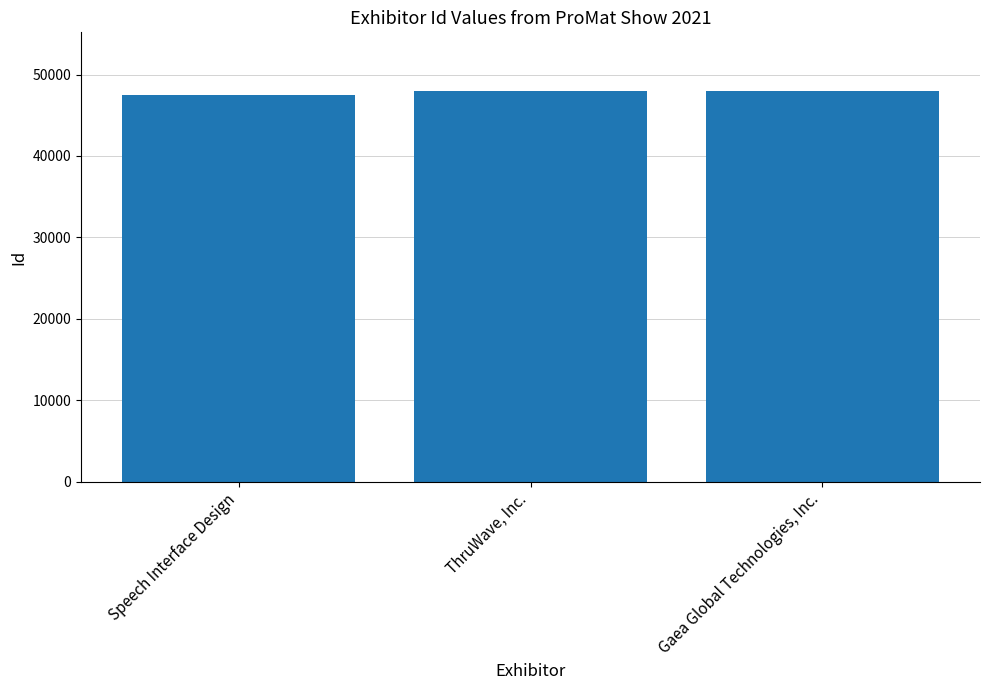

How many values are below 47984?

1